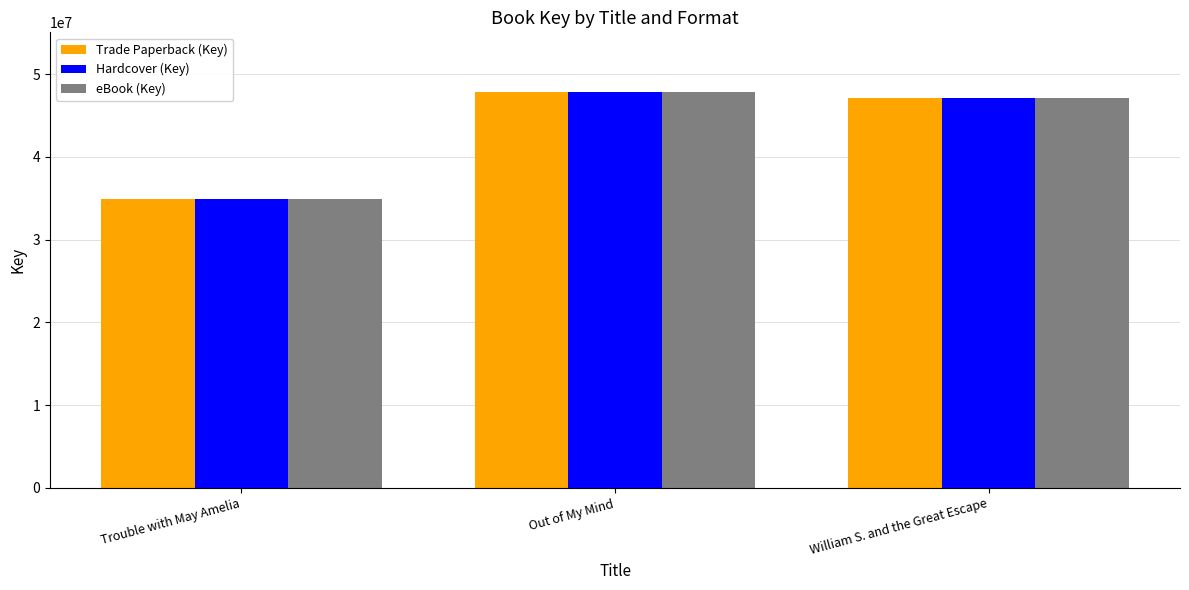

At which category is the sum across all series the highest?

Out of My Mind